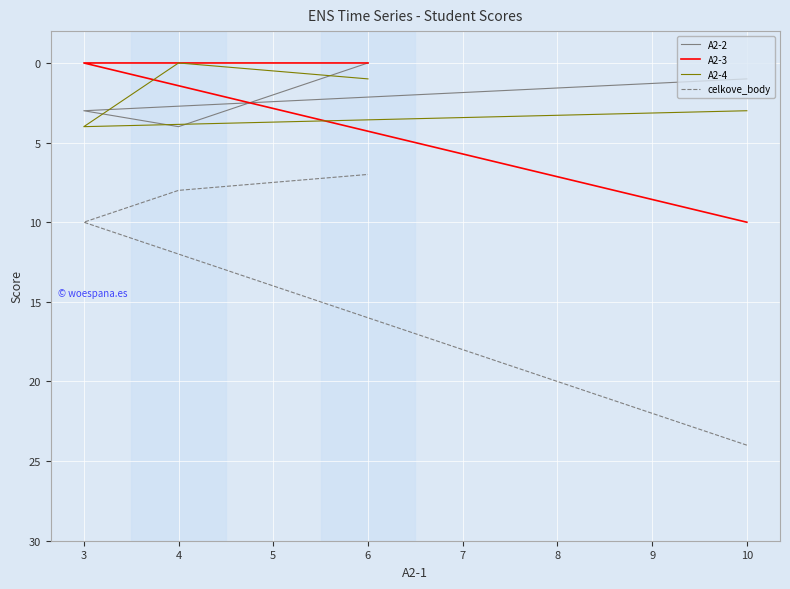

How many A2-2 values are between 1 and 4?

3